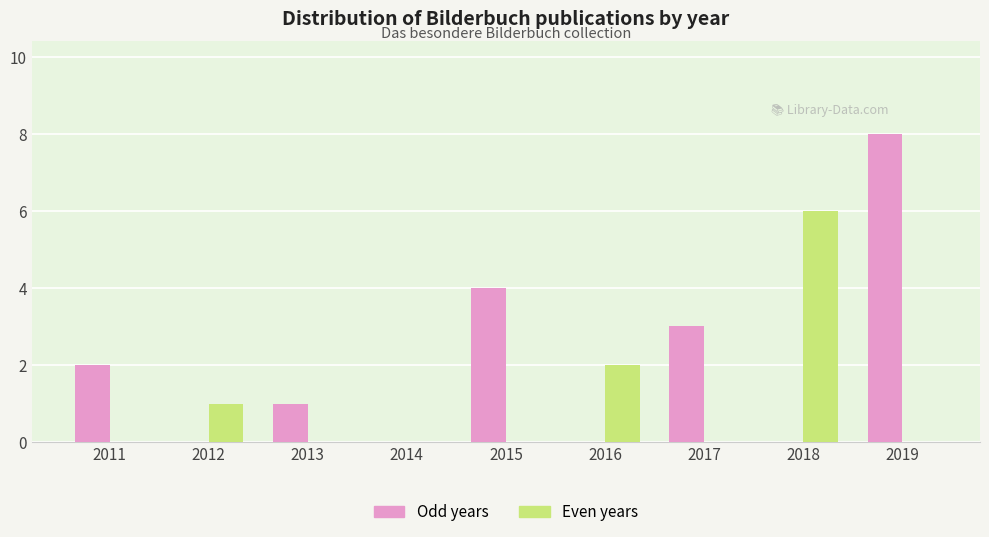

Is it true that Odd years equals 1 at 2013?

True